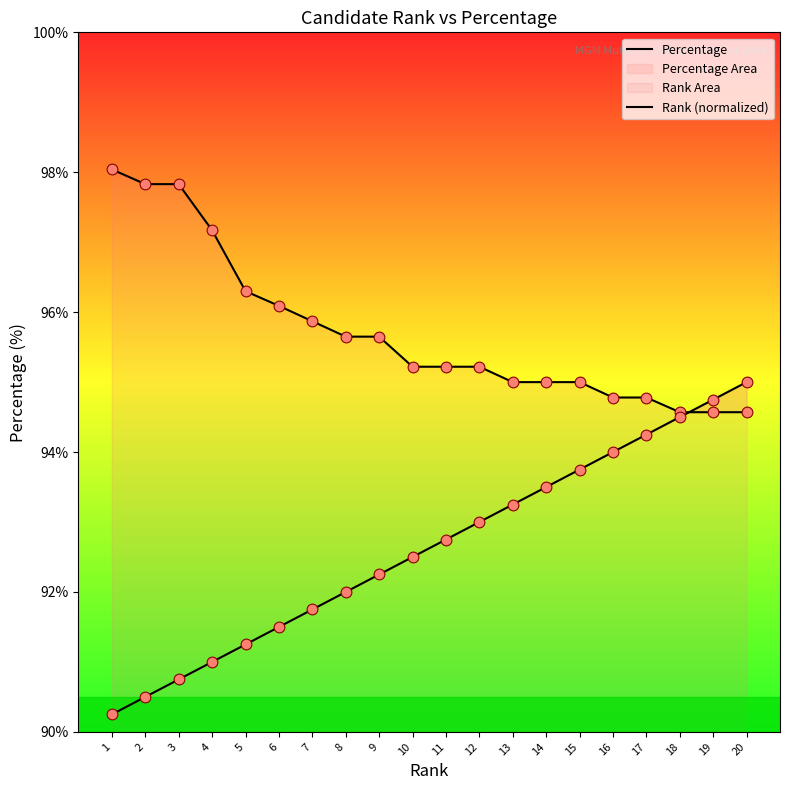

Which series has the widest spread of Y values?

Rank (normalized)